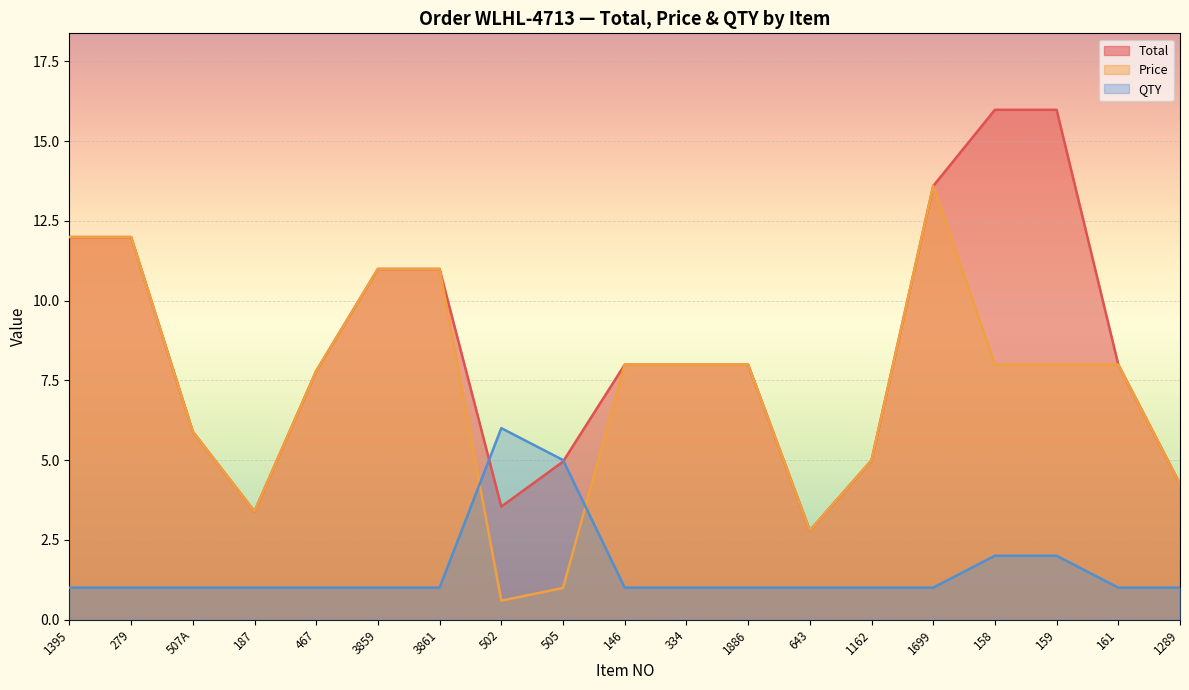

The value of QTY at 161 is 1.0. True or false?

True